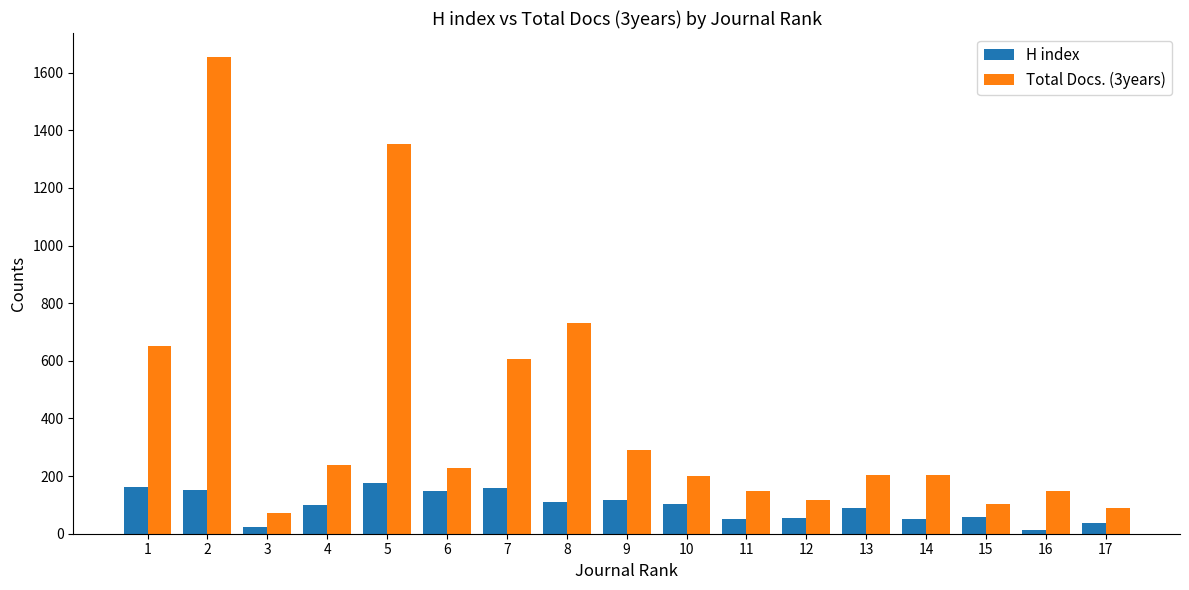

What are all the series names shown in the legend?

H index, Total Docs. (3years)